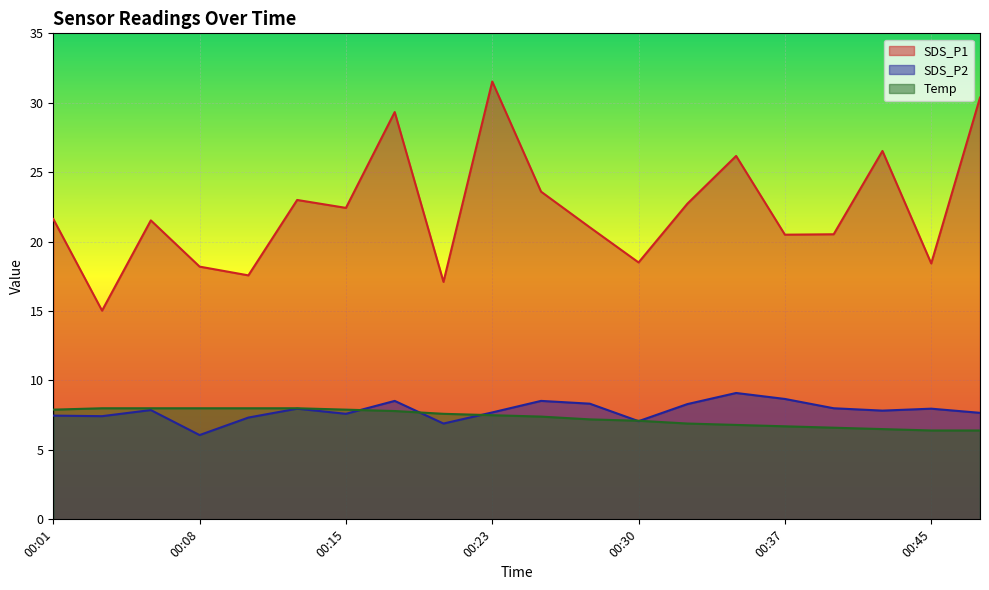

Which series has the largest range (max minus min)?

SDS_P1